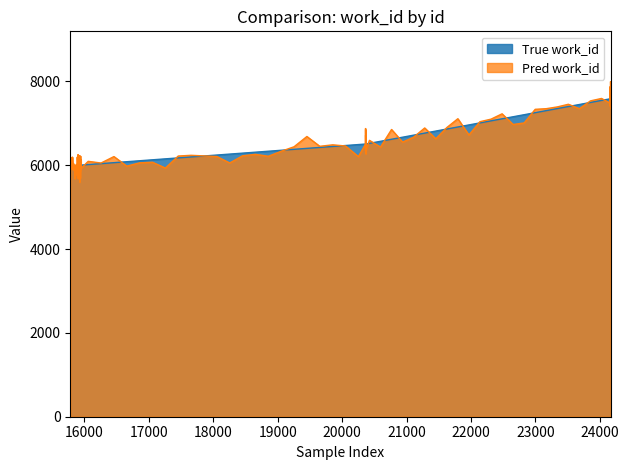

What is the ratio of the value at 15916 to the value at 24160?

0.8